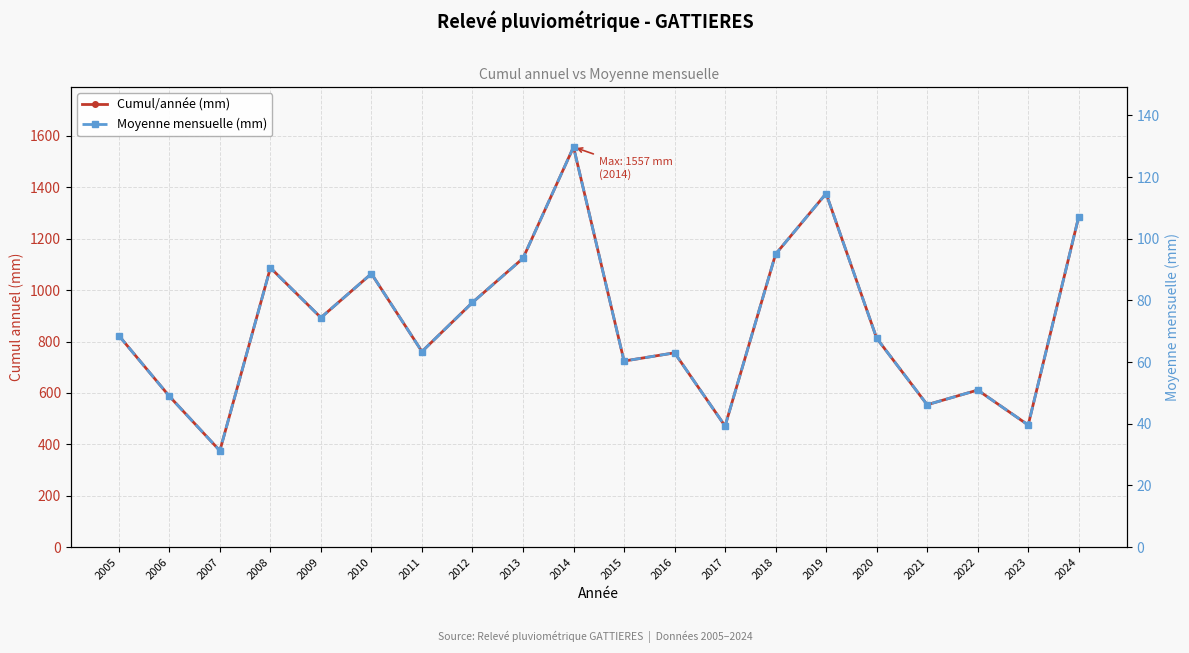

What is the sum of the Cumul/année (mm) values at 2009 and 2012?

1845.0